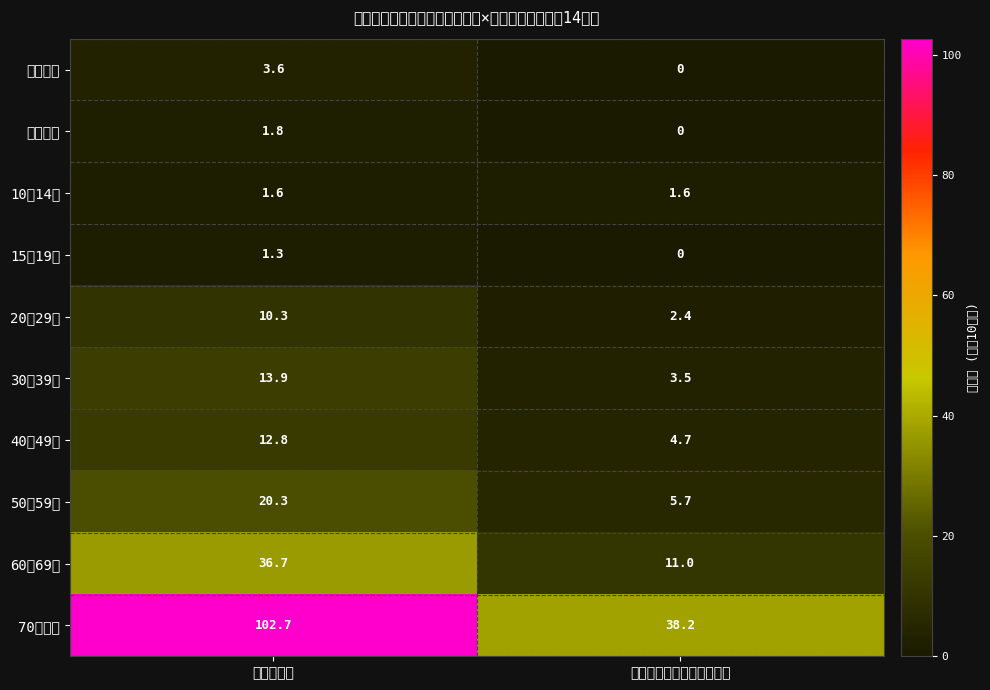

Reading left to right, what are all the values shown in this chart?

０～４歳: 結核り患率=3.6	喀痰塗抹陽性肺結核り患率=0.0
５～９歳: 結核り患率=1.8	喀痰塗抹陽性肺結核り患率=0.0
10～14歳: 結核り患率=1.6	喀痰塗抹陽性肺結核り患率=1.6
15～19歳: 結核り患率=1.3	喀痰塗抹陽性肺結核り患率=0.0
20～29歳: 結核り患率=10.3	喀痰塗抹陽性肺結核り患率=2.4
30～39歳: 結核り患率=13.9	喀痰塗抹陽性肺結核り患率=3.5
40～49歳: 結核り患率=12.8	喀痰塗抹陽性肺結核り患率=4.7
50～59歳: 結核り患率=20.3	喀痰塗抹陽性肺結核り患率=5.7
60～69歳: 結核り患率=36.7	喀痰塗抹陽性肺結核り患率=11.0
70歳以上: 結核り患率=102.7	喀痰塗抹陽性肺結核り患率=38.2